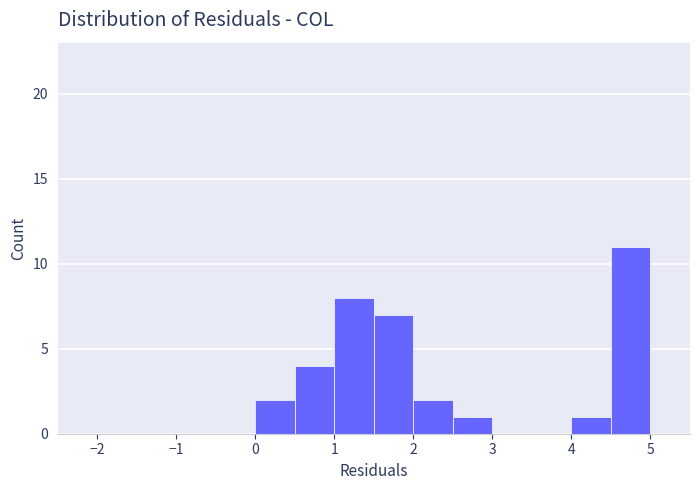

Reading left to right, transcribe this chart: for each bar, give the range it covers on the x-axis and its height. The values are not printed on the chart, so give them approximately, as read against the axis.

-2.5 to -2.0: 0
-2.0 to -1.5: 0
-1.5 to -1.0: 0
-1.0 to -0.5: 0
-0.5 to 0.0: 0
0.0 to 0.5: 2
0.5 to 1.0: 4
1.0 to 1.5: 8
1.5 to 2.0: 7
2.0 to 2.5: 2
2.5 to 3.0: 1
3.0 to 3.5: 0
3.5 to 4.0: 0
4.0 to 4.5: 1
4.5 to 5.0: 11